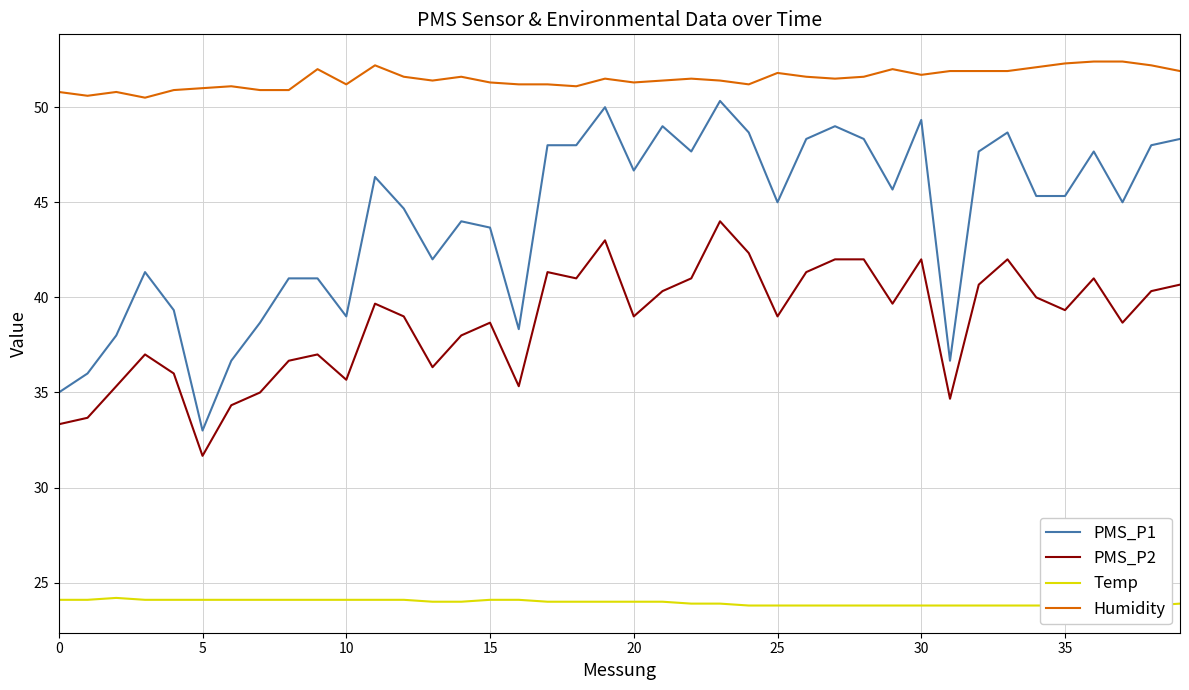

Which has a higher value, 24 or 19?

19